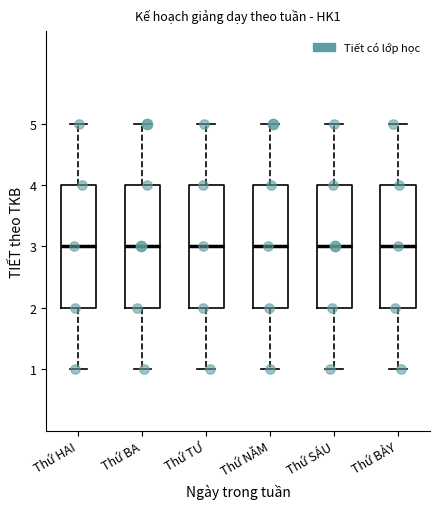

Reading left to right, transcribe this box plot: for each box, give where its median line is, the range the box spans, and where its two whiskers end, as read against the y-axis. The values are not printed on the chart, so give them approximately, as read against the axis.

Thứ HAI: median 3, box 2 to 4, whiskers 1 to 5
Thứ BA: median 3, box 2 to 4, whiskers 1 to 5
Thứ TƯ: median 3, box 2 to 4, whiskers 1 to 5
Thứ NĂM: median 3, box 2 to 4, whiskers 1 to 5
Thứ SÁU: median 3, box 2 to 4, whiskers 1 to 5
Thứ BẢY: median 3, box 2 to 4, whiskers 1 to 5